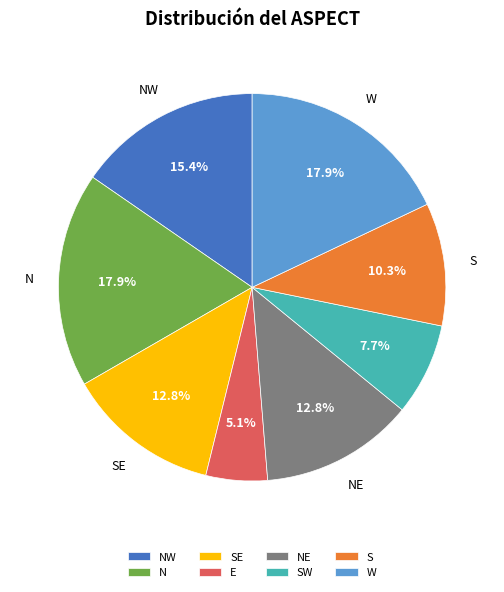

Combined, do E and SE account for over 50%?

No